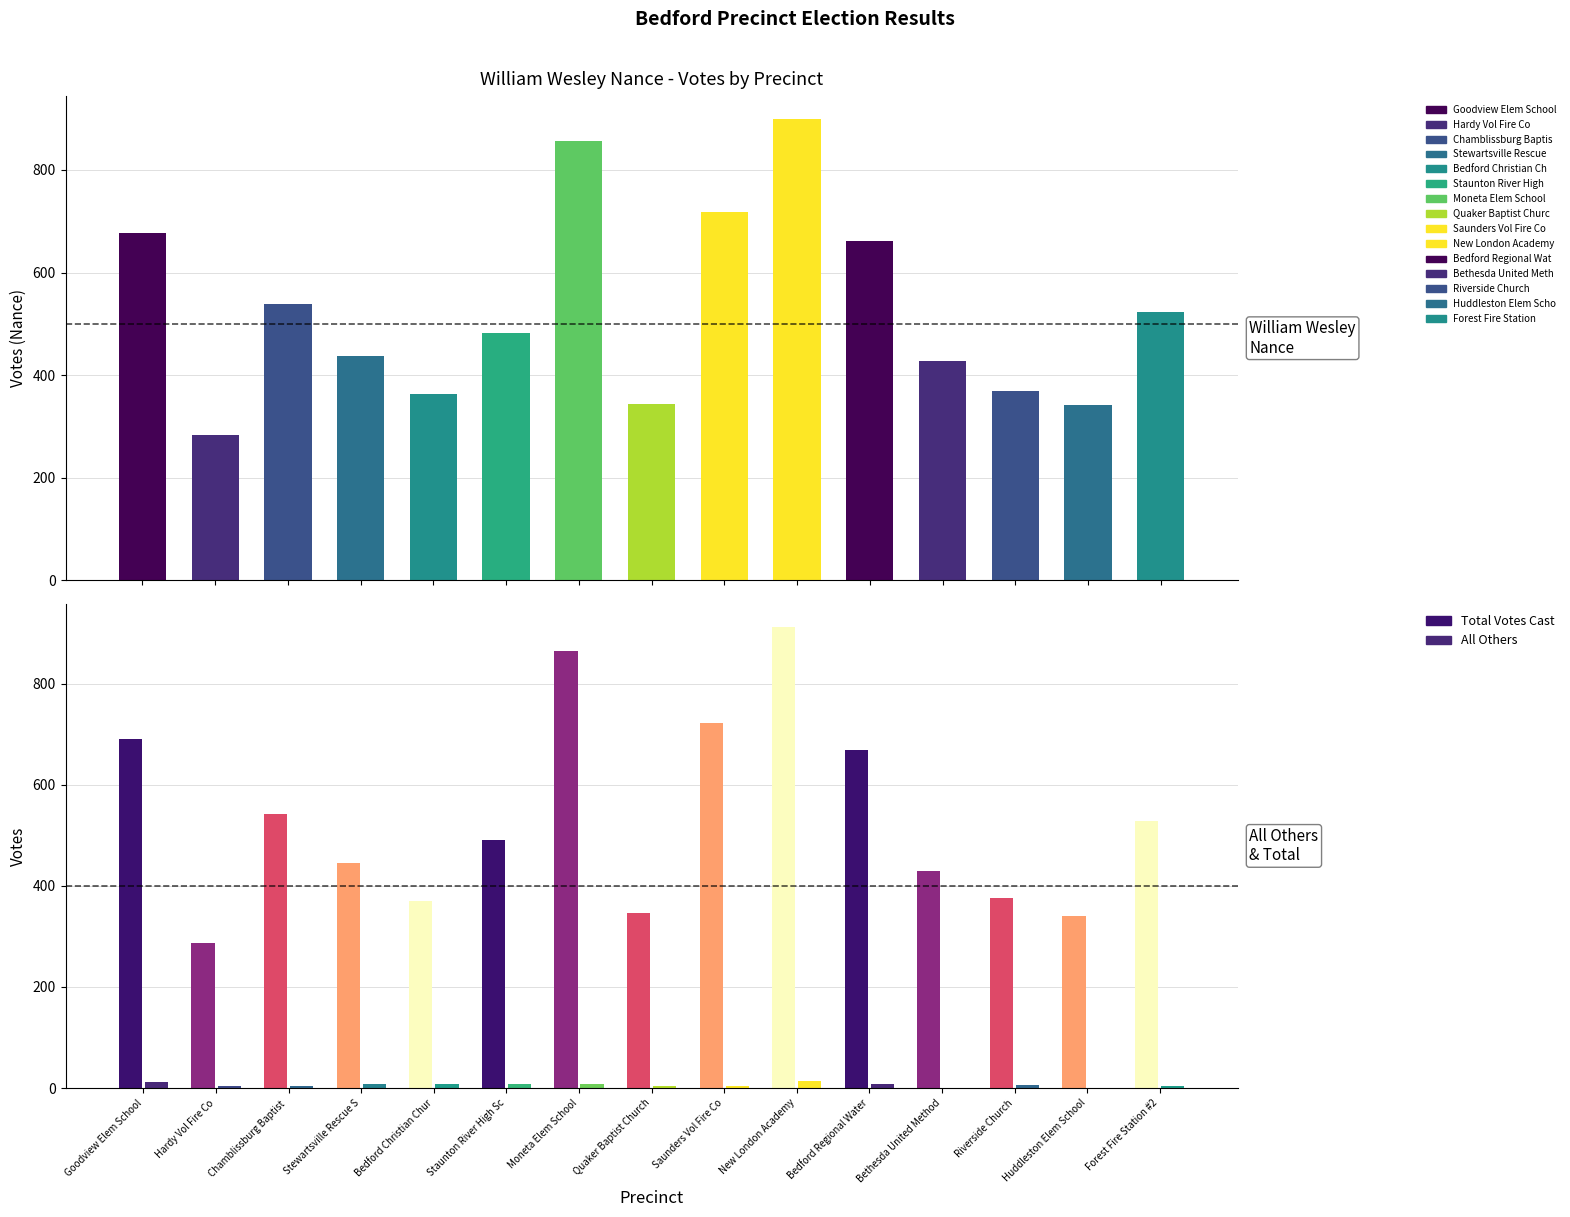

True or false: William Wesley Nance has a value of 449 at 204 - Quaker Baptist Church.

False